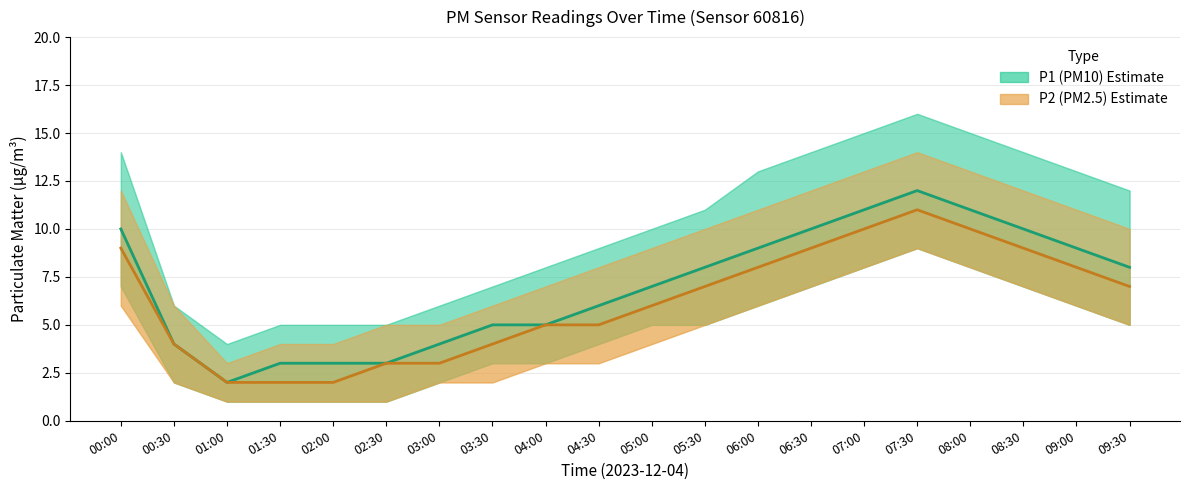

Is it true that P1 (PM10) equals 11 at 08:00?

True